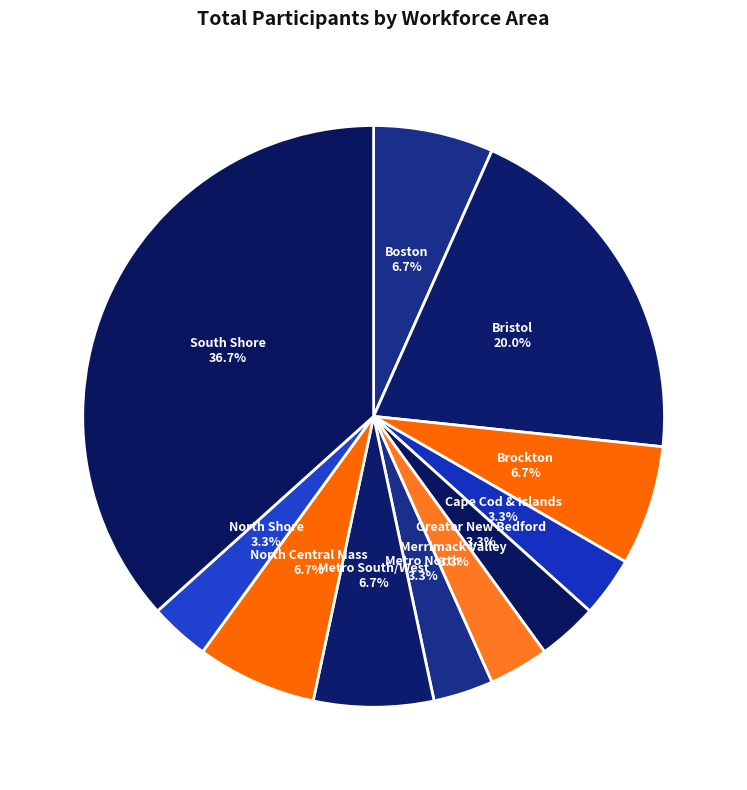

Is it true that North Shore is 3% of the pie?

True